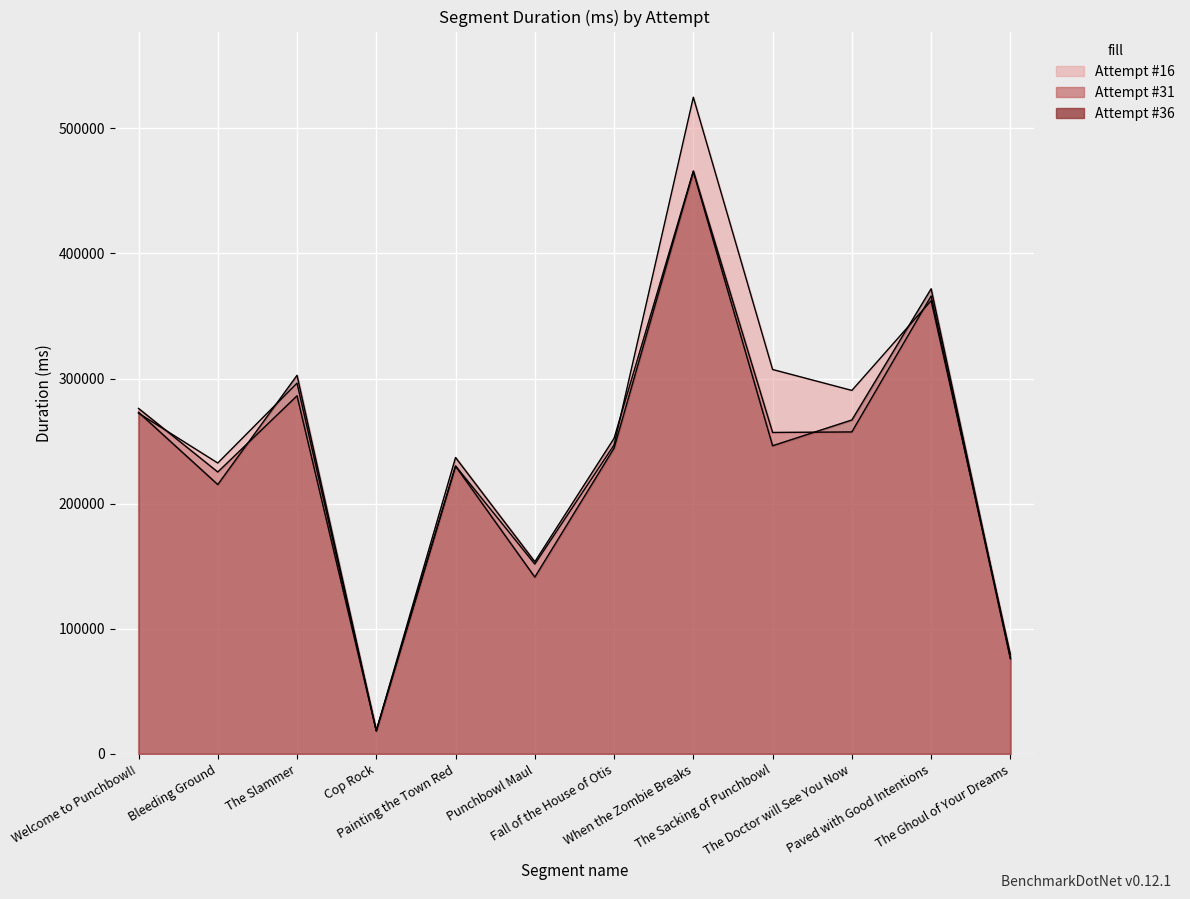

At how many categories does at least one series exceed 391192?

1